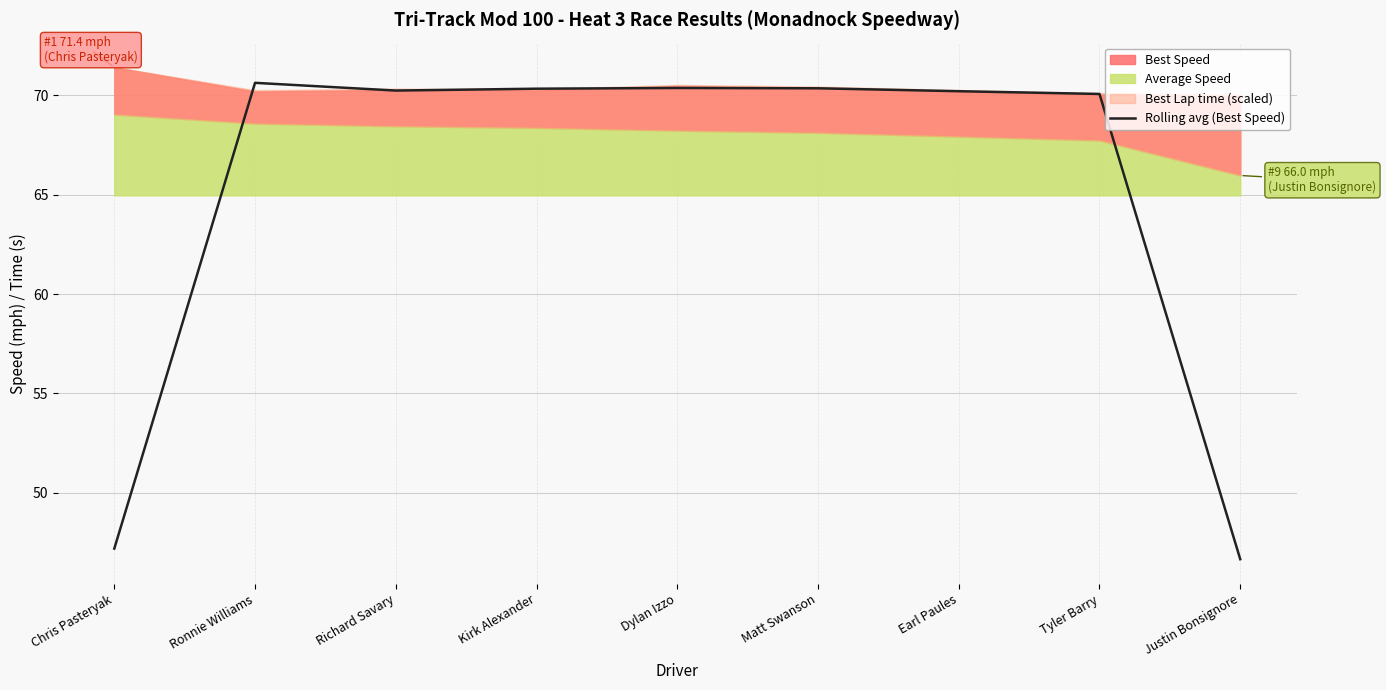

Is it true that the value at Dylan Izzo is 92.3?

False